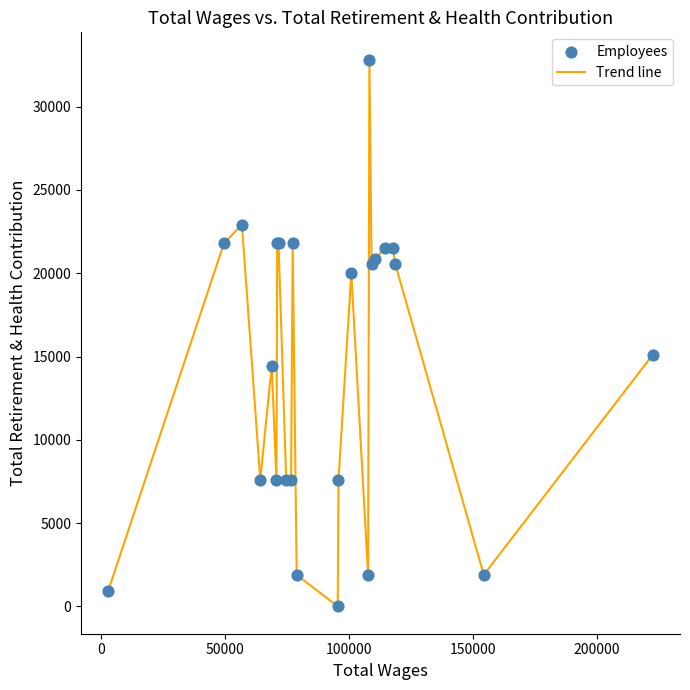

What is the difference between the maximum and minimum values?

32824